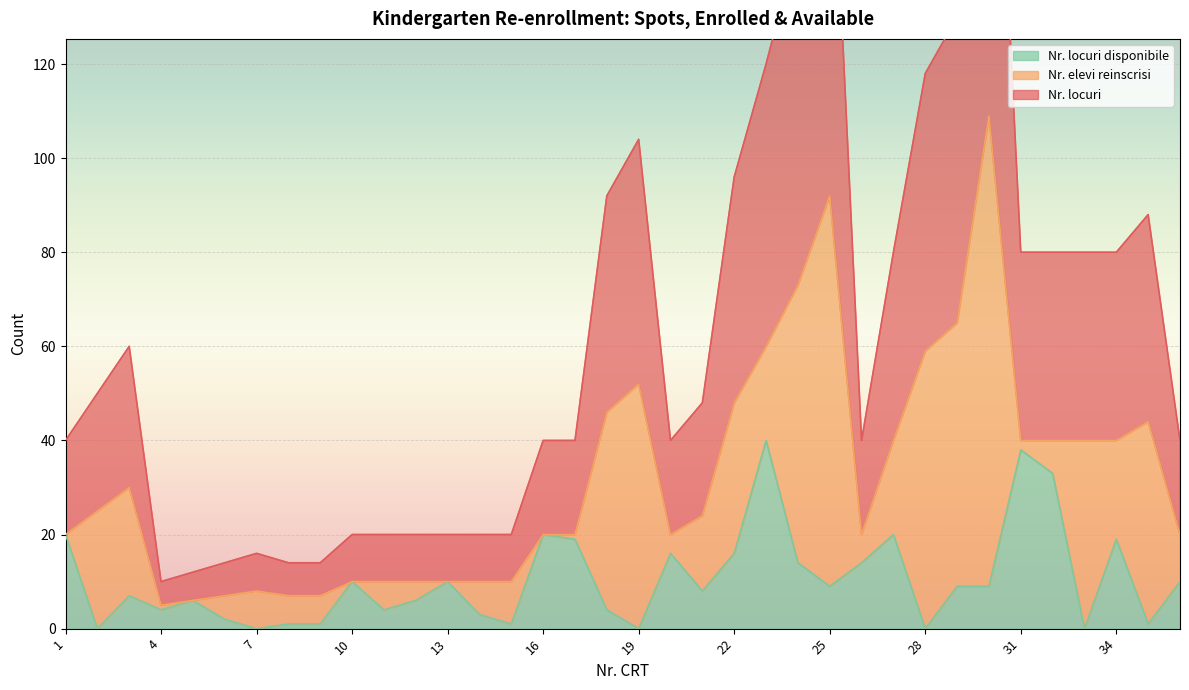

What is the value of the Nr. locuri disponibile point at the 24th from the left?

14